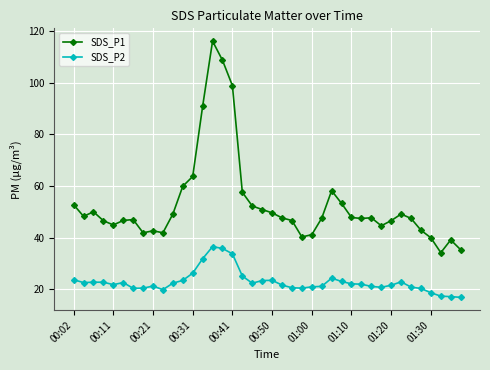

True or false: SDS_P2 has more than 1 points higher than both neighbors.

True